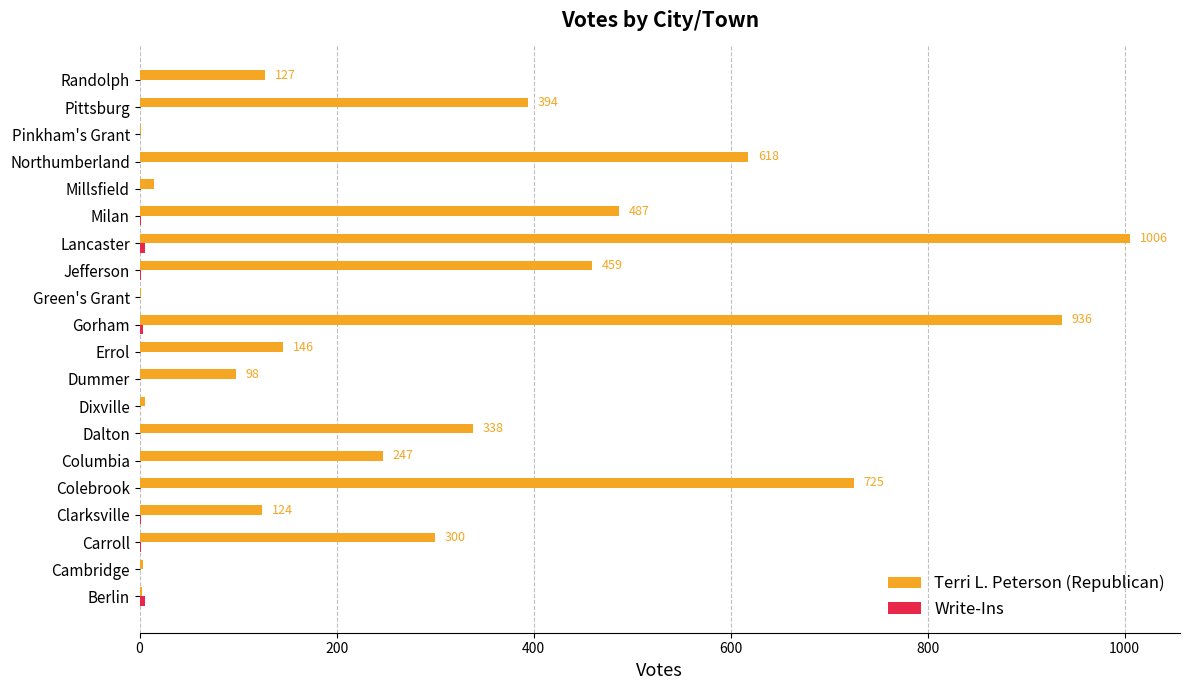

How many categories are shown in the chart?

20